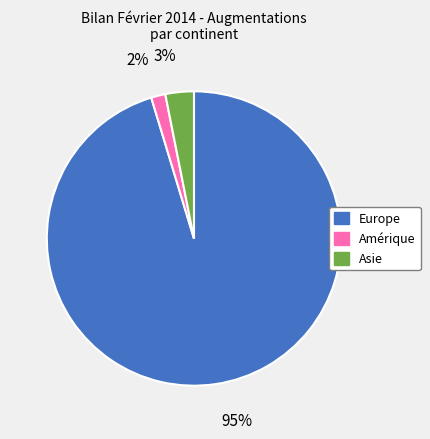

Does any single category account for the majority?

Yes